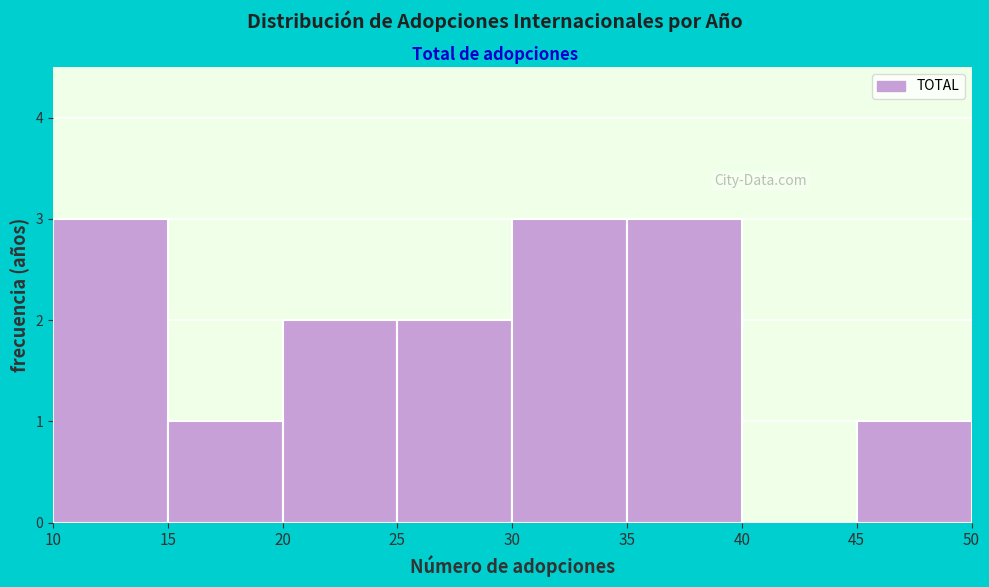

What is the height of the bar covering 25 to 30 on the x-axis? The values are not printed on the chart, so give them approximately, as read against the axis.

2